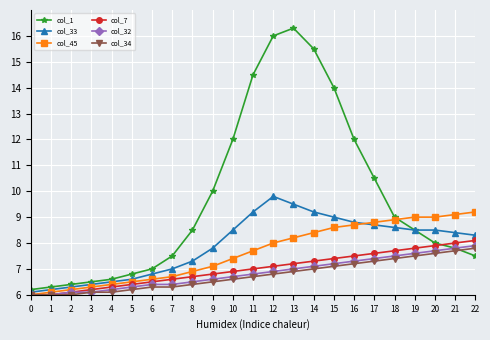

Reading left to right, what are all the values shown in this chart?

col_1: 6.2	6.3	6.4	6.5	6.6	6.8	7.0	7.5	8.5	10.0	12.0	14.5	16.0	16.3	15.5	14.0	12.0	10.5	9.0	8.5	8.0	7.8	7.5
col_33: 6.1	6.2	6.3	6.4	6.5	6.6	6.8	7.0	7.3	7.8	8.5	9.2	9.8	9.5	9.2	9.0	8.8	8.7	8.6	8.5	8.5	8.4	8.3
col_45: 6.0	6.1	6.2	6.3	6.4	6.5	6.6	6.7	6.9	7.1	7.4	7.7	8.0	8.2	8.4	8.6	8.7	8.8	8.9	9.0	9.0	9.1	9.2
col_7: 6.0	6.0	6.1	6.2	6.3	6.4	6.5	6.6	6.7	6.8	6.9	7.0	7.1	7.2	7.3	7.4	7.5	7.6	7.7	7.8	7.9	8.0	8.1
col_32: 6.0	6.0	6.1	6.1	6.2	6.3	6.4	6.4	6.5	6.6	6.7	6.8	6.9	7.0	7.1	7.2	7.3	7.4	7.5	7.6	7.7	7.8	7.9
col_34: 6.0	6.0	6.0	6.1	6.1	6.2	6.3	6.3	6.4	6.5	6.6	6.7	6.8	6.9	7.0	7.1	7.2	7.3	7.4	7.5	7.6	7.7	7.8